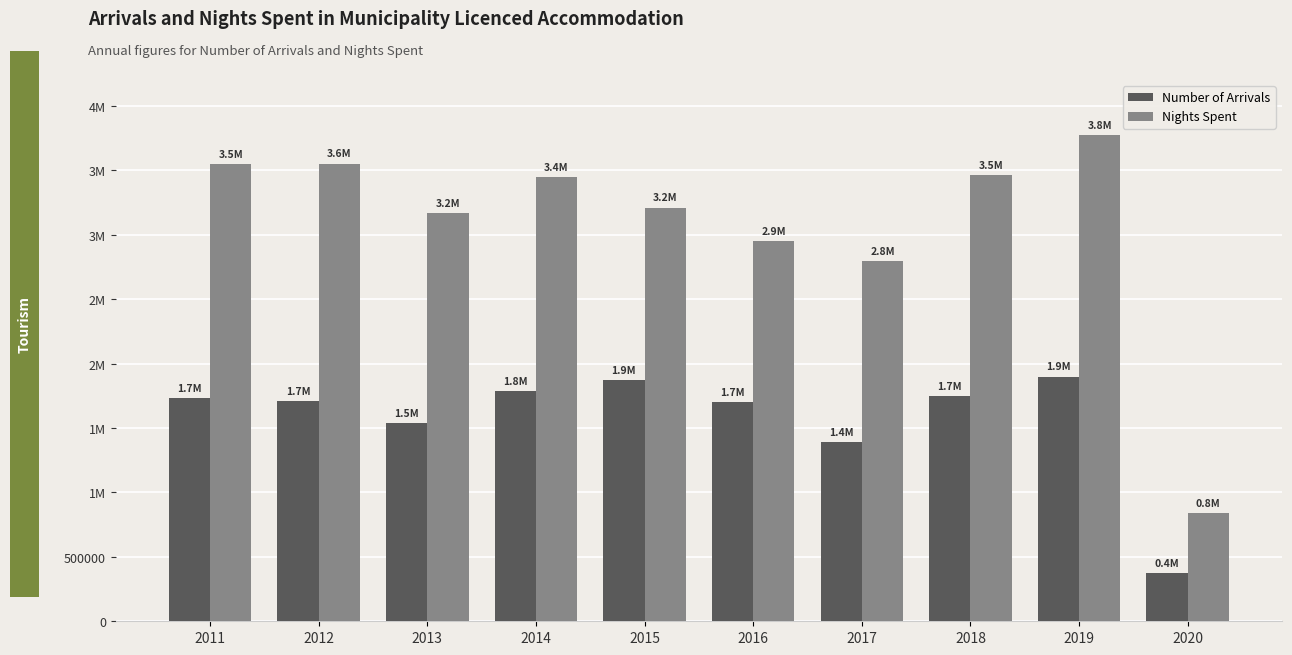

What are all the series names shown in the legend?

Number of Arrivals, Nights Spent